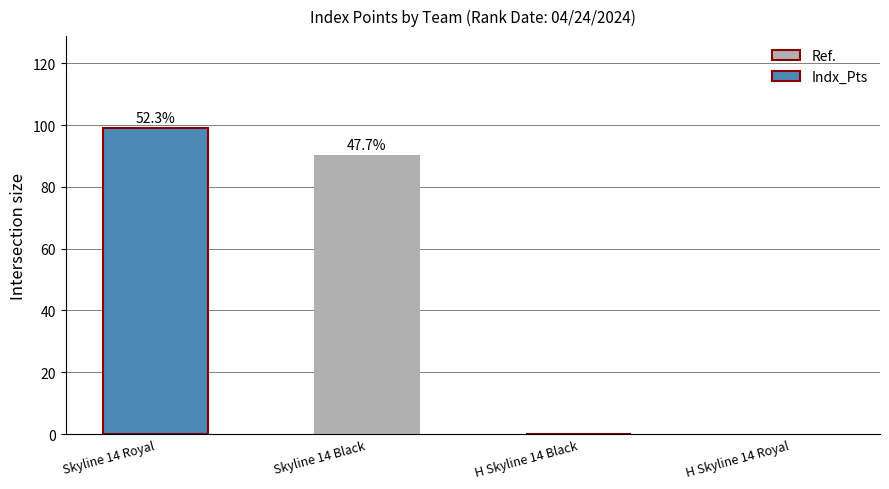

Read the value at Skyline 14 Royal.

99.0